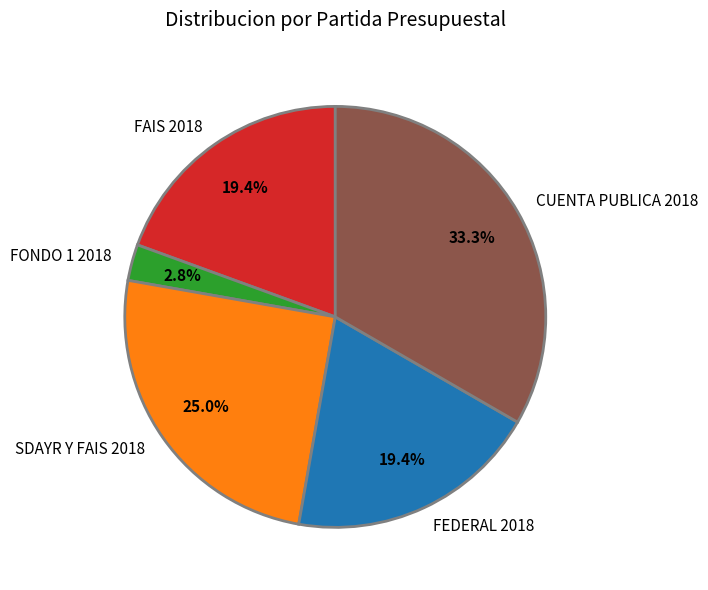

How much of the chart is everything except CUENTA PUBLICA 2018?

66.7%